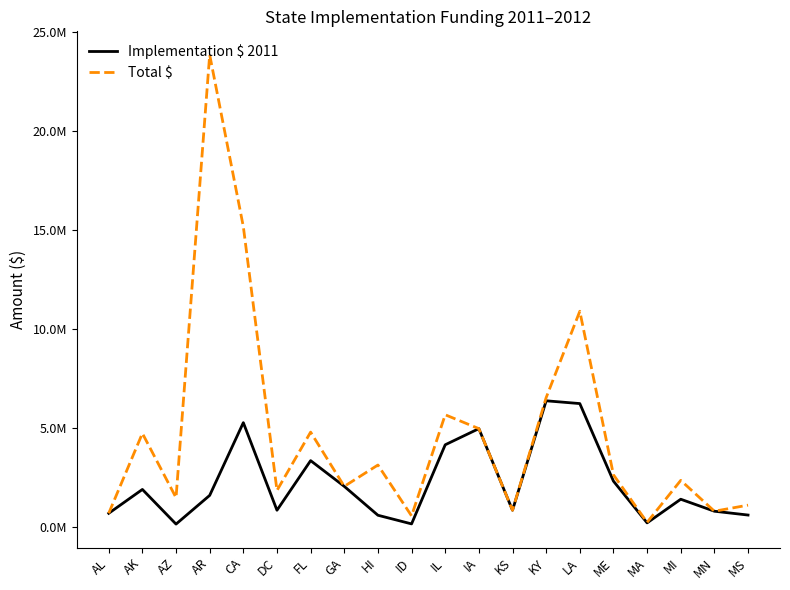

Reading left to right, transcribe all the data shown in this chart.

Implementation $ 2011: 695820	1900000	150000	1600000	5273068	850000	3355391	2055472	597000	160000	4155535	4970784	849181	6377033	6236769	2319178	211500	1405405	800000	607020
Total $: 695820	4733425	1485648	23851000	15173184	1850000	4795391	2055472	3134000	563806	5671384	4970784	849181	6537033	10898955	2639178	236500	2358116	800000	1107020